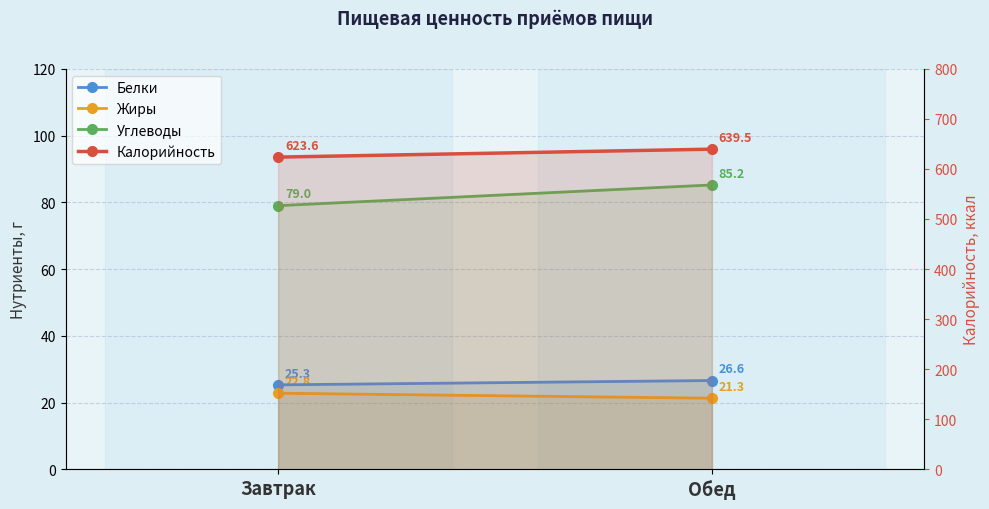

What is the maximum value shown in the chart?

639.5